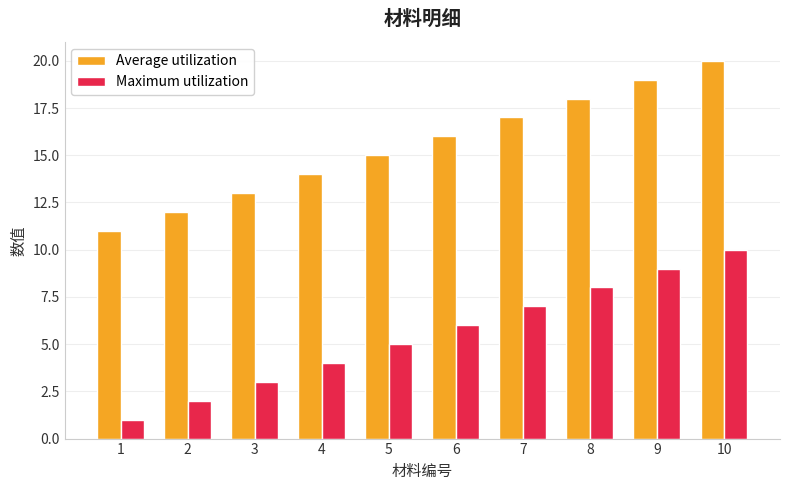

What is the difference between the Maximum utilization values at 9 and 1?

8